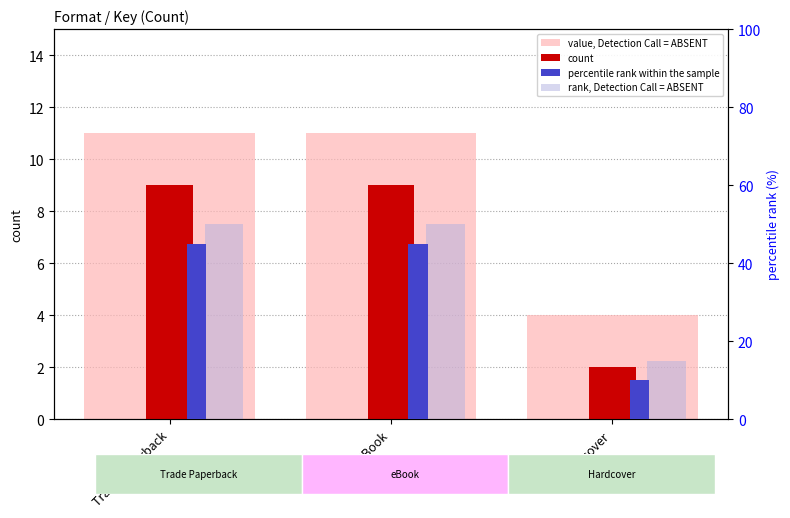

List the series in order of their peak value, lowest first.

count, value, Detection Call = ABSENT, percentile rank within the sample, rank, Detection Call = ABSENT